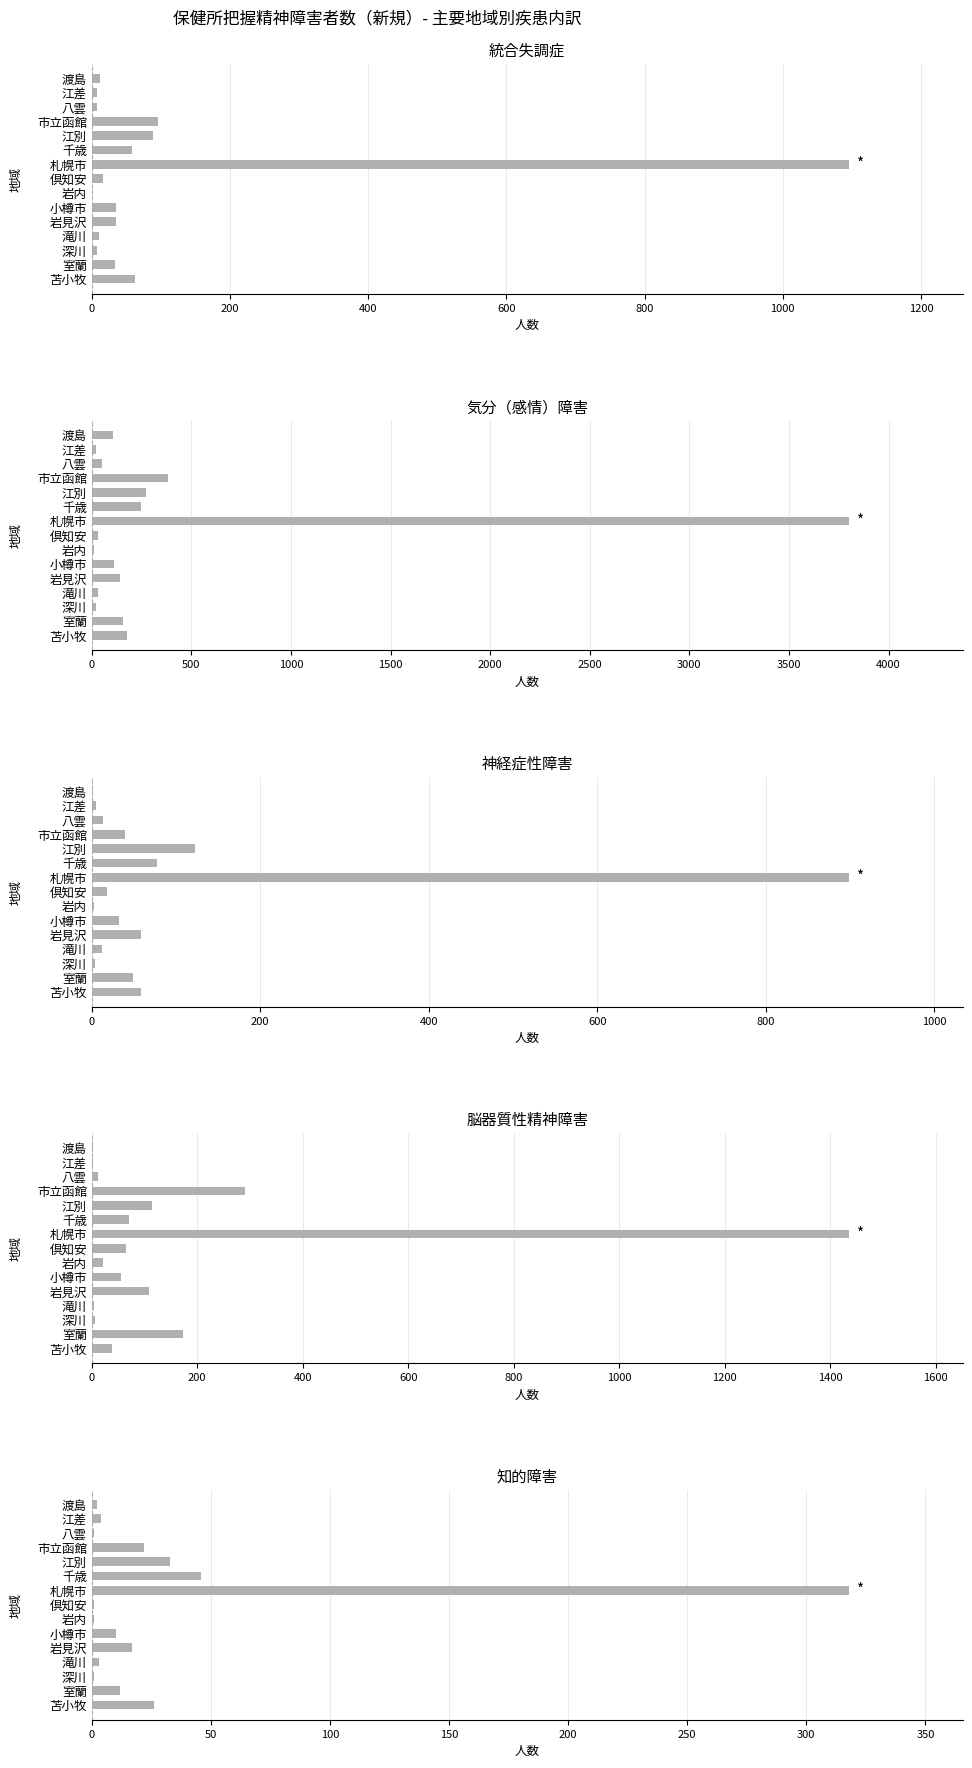

How many data points does each series have?

15